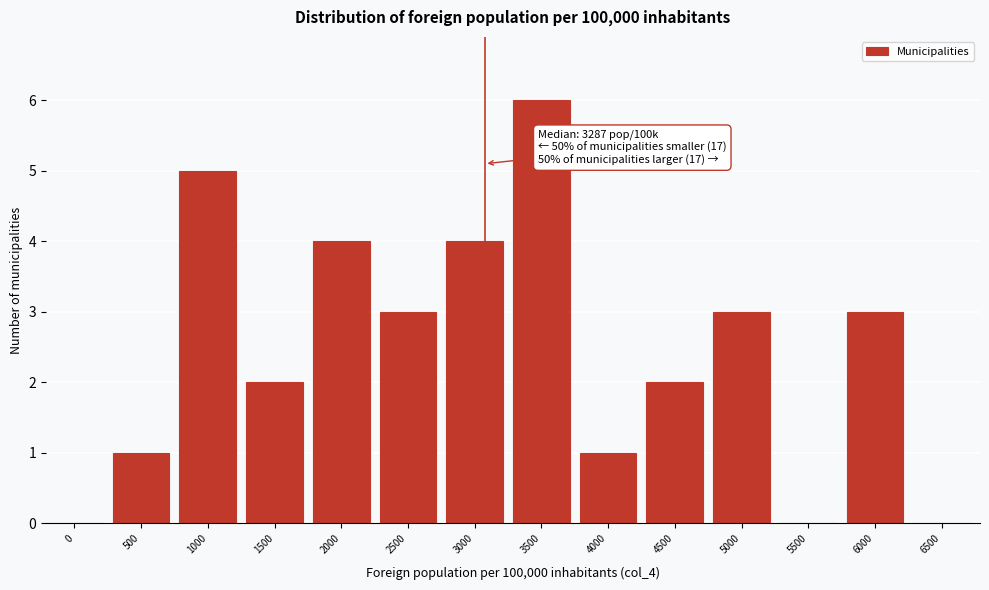

Reading left to right, what are all the values shown in this chart?

0=0	500=1	1000=5	1500=2	2000=4	2500=3	3000=4	3500=6	4000=1	4500=2	5000=3	5500=0	6000=3	6500=0